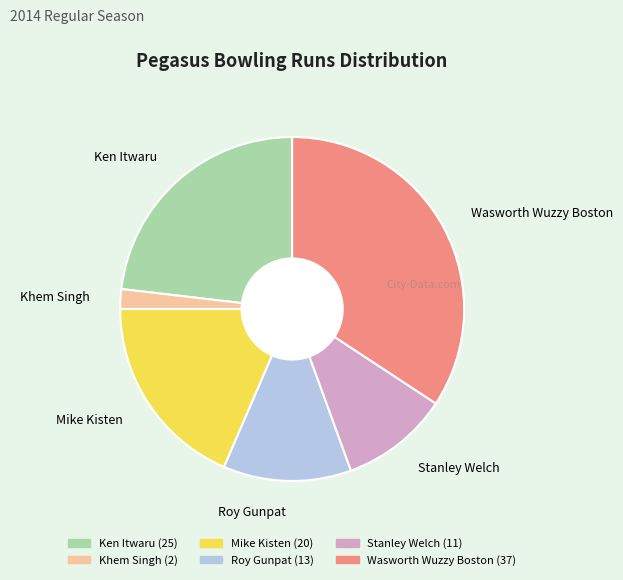

Combined, do Roy Gunpat and Ken Itwaru account for over 50%?

No